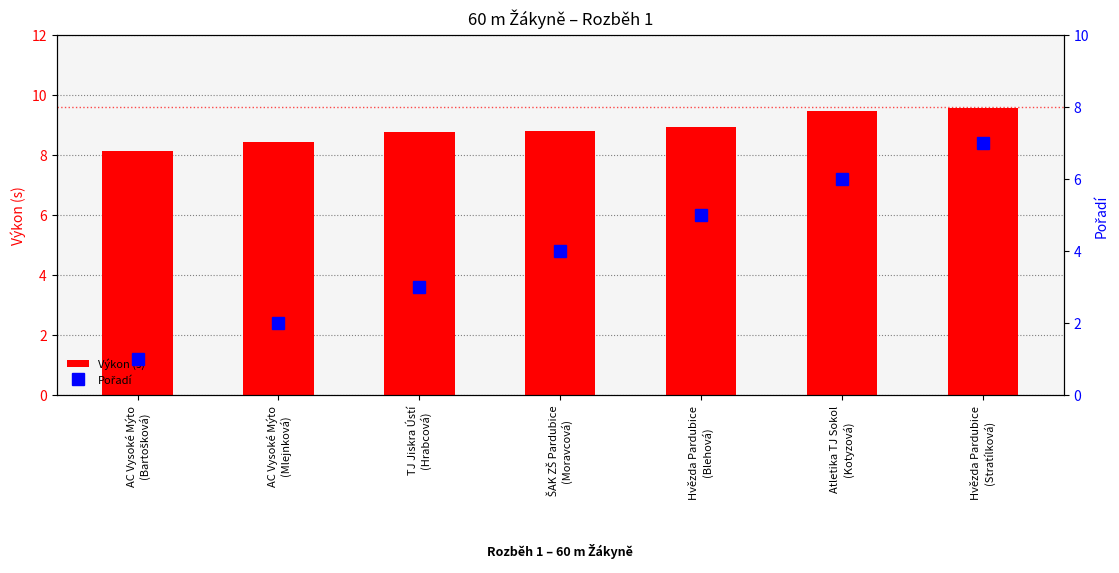

What is the total value across all series at AC Vysoké Mýto
(Mlejnková)?

10.4